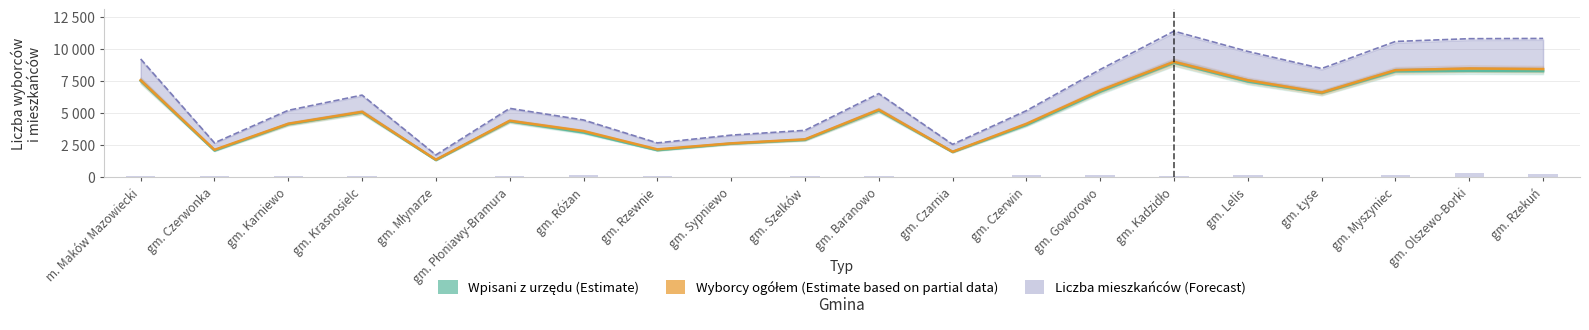

Reading left to right, list all the values displayed in this chart.

Wpisani z urzędu (Estimate): 7496	2080	4126	5050	1337	4352	3483	2106	2616	2908	5196	1964	4073	6658	8919	7447	6558	8245	8280	8261
Wyborcy ogółem (Estimate based on partial data): 7548	2131	4161	5088	1366	4392	3591	2167	2635	2946	5255	1981	4155	6752	8975	7538	6588	8326	8457	8412
Liczba mieszkańców (Forecast): 9198	2673	5203	6387	1736	5356	4453	2669	3274	3647	6507	2558	5176	8380	11359	9783	8455	10559	10775	10793